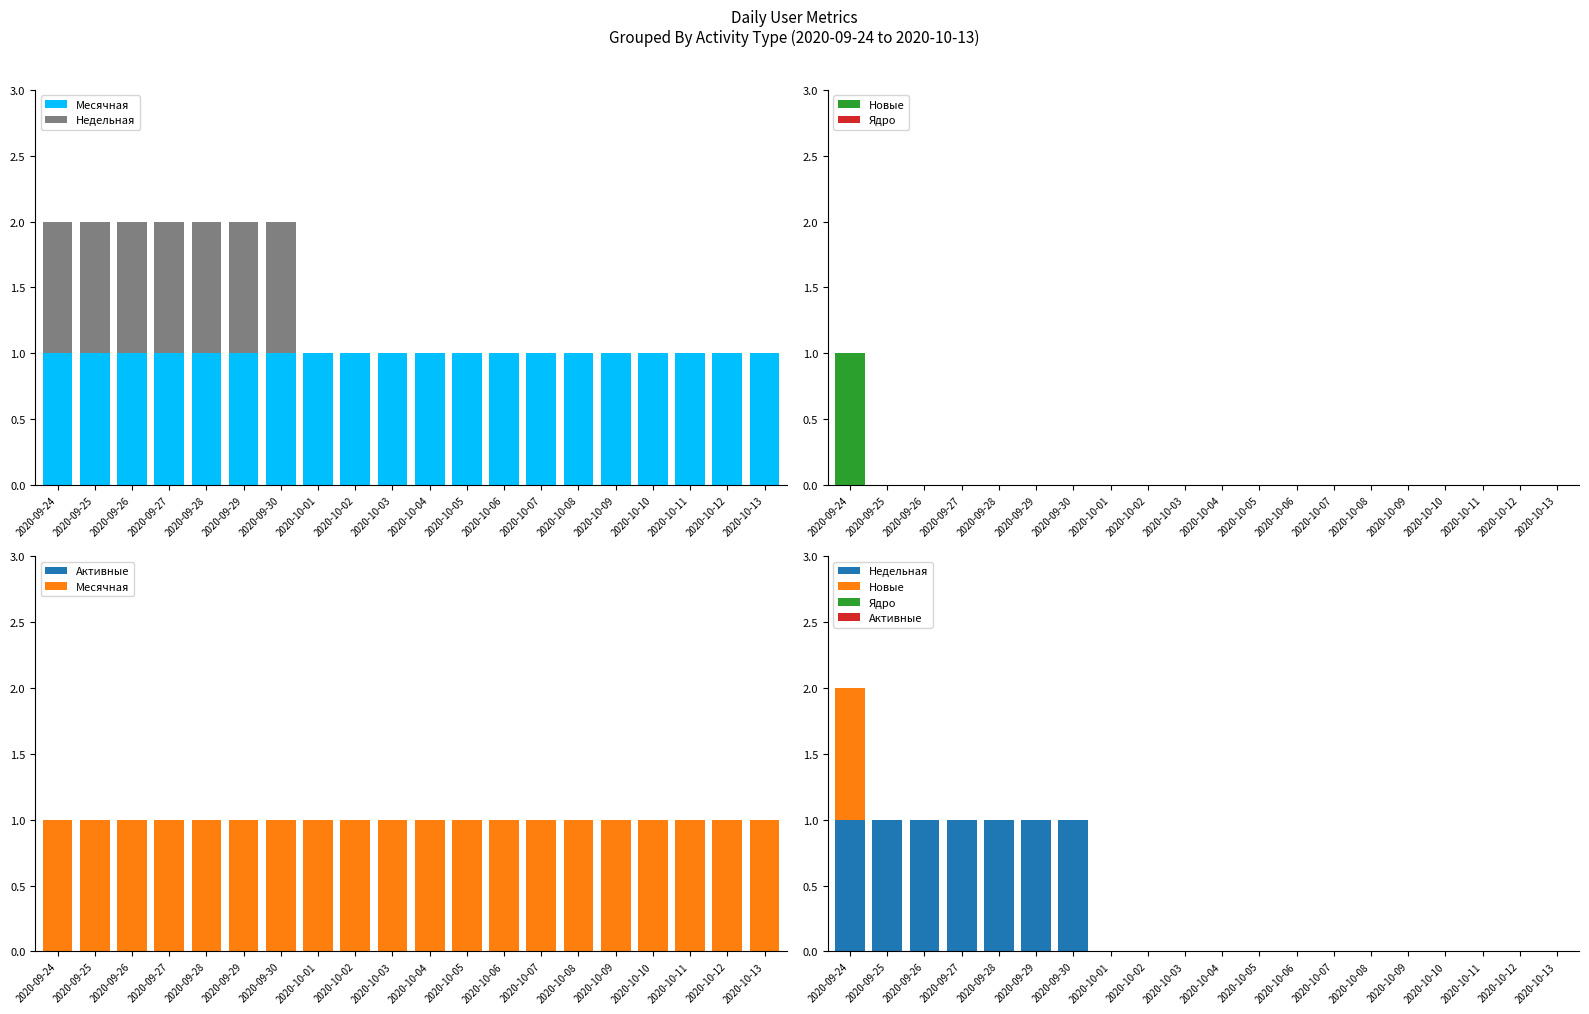

Reading left to right, list all the values displayed in this chart.

Месячная: 2020-09-24=1	2020-09-25=1	2020-09-26=1	2020-09-27=1	2020-09-28=1	2020-09-29=1	2020-09-30=1	2020-10-01=1	2020-10-02=1	2020-10-03=1	2020-10-04=1	2020-10-05=1	2020-10-06=1	2020-10-07=1	2020-10-08=1	2020-10-09=1	2020-10-10=1	2020-10-11=1	2020-10-12=1	2020-10-13=1
Недельная: 2020-09-24=1	2020-09-25=1	2020-09-26=1	2020-09-27=1	2020-09-28=1	2020-09-29=1	2020-09-30=1	2020-10-01=0	2020-10-02=0	2020-10-03=0	2020-10-04=0	2020-10-05=0	2020-10-06=0	2020-10-07=0	2020-10-08=0	2020-10-09=0	2020-10-10=0	2020-10-11=0	2020-10-12=0	2020-10-13=0
Новые: 2020-09-24=1	2020-09-25=0	2020-09-26=0	2020-09-27=0	2020-09-28=0	2020-09-29=0	2020-09-30=0	2020-10-01=0	2020-10-02=0	2020-10-03=0	2020-10-04=0	2020-10-05=0	2020-10-06=0	2020-10-07=0	2020-10-08=0	2020-10-09=0	2020-10-10=0	2020-10-11=0	2020-10-12=0	2020-10-13=0
Ядро: 2020-09-24=0	2020-09-25=0	2020-09-26=0	2020-09-27=0	2020-09-28=0	2020-09-29=0	2020-09-30=0	2020-10-01=0	2020-10-02=0	2020-10-03=0	2020-10-04=0	2020-10-05=0	2020-10-06=0	2020-10-07=0	2020-10-08=0	2020-10-09=0	2020-10-10=0	2020-10-11=0	2020-10-12=0	2020-10-13=0
Активные: 2020-09-24=0	2020-09-25=0	2020-09-26=0	2020-09-27=0	2020-09-28=0	2020-09-29=0	2020-09-30=0	2020-10-01=0	2020-10-02=0	2020-10-03=0	2020-10-04=0	2020-10-05=0	2020-10-06=0	2020-10-07=0	2020-10-08=0	2020-10-09=0	2020-10-10=0	2020-10-11=0	2020-10-12=0	2020-10-13=0